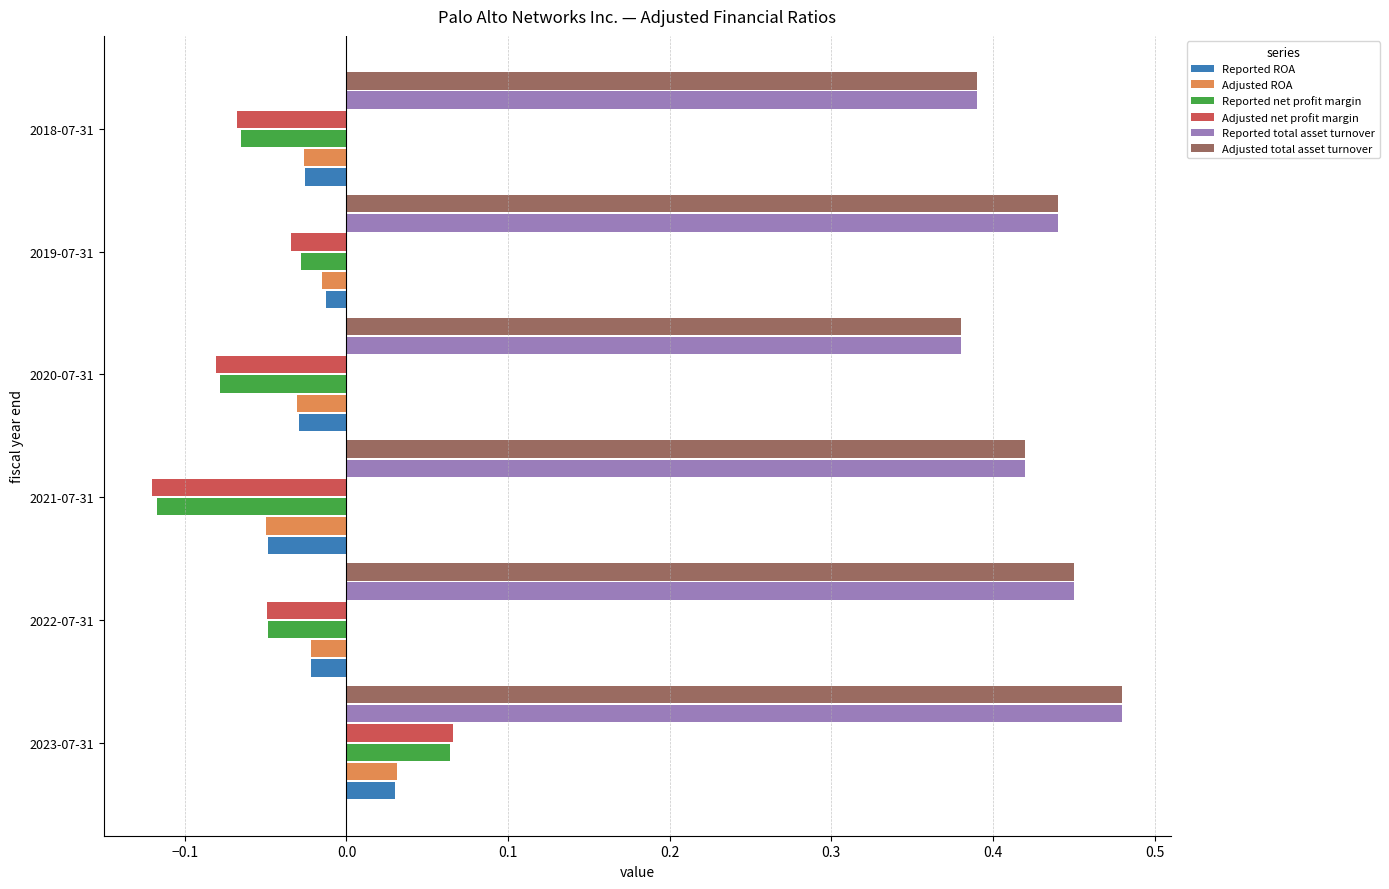

How many Adjusted total asset turnover values are between 0 and 1?

6